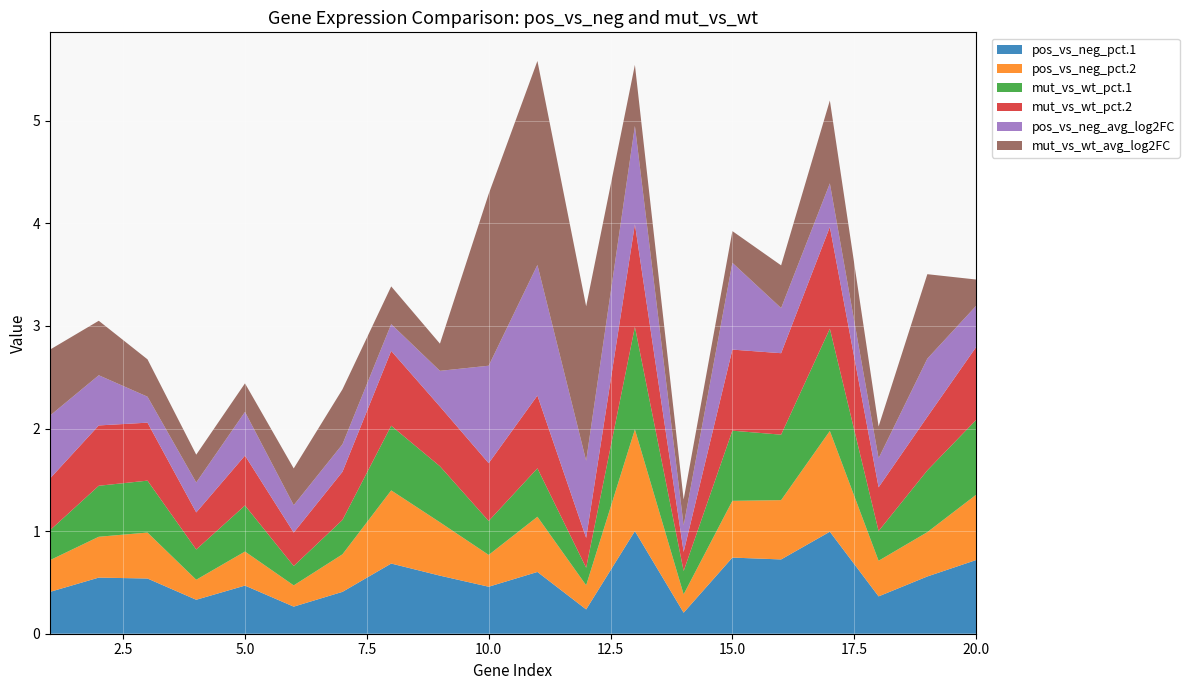

Reading left to right, list all the values displayed in this chart.

pos_vs_neg_pct.1: 0.4	0.5	0.5	0.3	0.5	0.3	0.4	0.7	0.6	0.5	0.6	0.2	1.0	0.2	0.7	0.7	1.0	0.4	0.6	0.7
pos_vs_neg_pct.2: 0.3	0.4	0.4	0.2	0.3	0.2	0.4	0.7	0.5	0.3	0.5	0.2	1.0	0.2	0.6	0.6	1.0	0.3	0.4	0.6
mut_vs_wt_pct.1: 0.3	0.5	0.5	0.3	0.4	0.2	0.3	0.6	0.5	0.3	0.5	0.2	1.0	0.2	0.7	0.6	1.0	0.3	0.6	0.7
mut_vs_wt_pct.2: 0.5	0.6	0.6	0.4	0.5	0.3	0.5	0.7	0.6	0.6	0.7	0.3	1.0	0.2	0.8	0.8	1.0	0.4	0.5	0.7
pos_vs_neg_avg_log2FC: 0.6	0.5	0.3	0.3	0.4	0.3	0.3	0.3	0.3	0.9	1.3	0.8	1.0	0.3	0.8	0.4	0.4	0.3	0.6	0.4
mut_vs_wt_avg_log2FC: 0.6	0.5	0.4	0.3	0.3	0.4	0.5	0.4	0.3	1.7	2.0	1.5	0.6	0.3	0.3	0.4	0.8	0.3	0.8	0.3